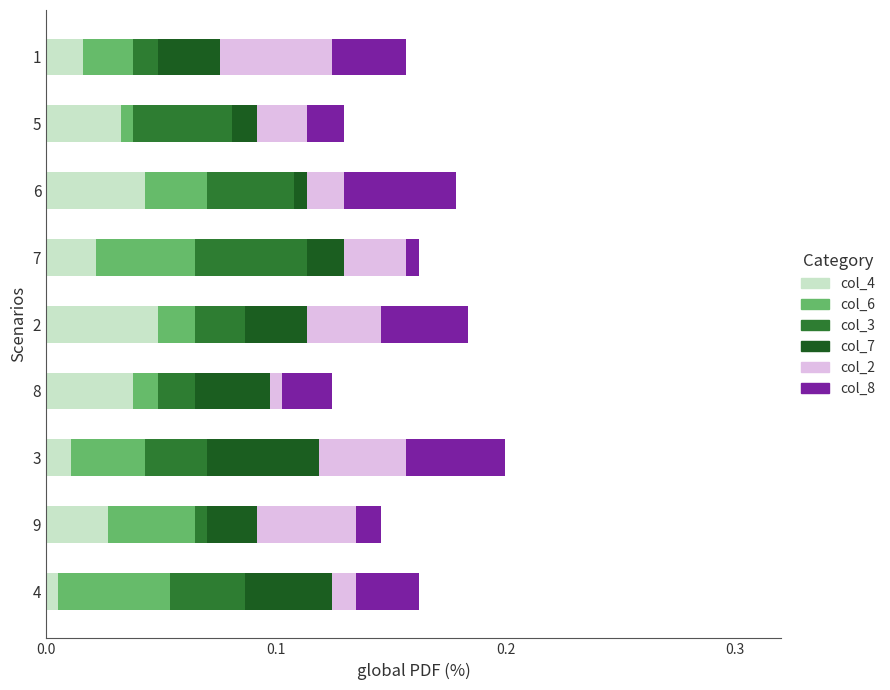

What are all the series names shown in the legend?

col_4, col_6, col_3, col_7, col_2, col_8